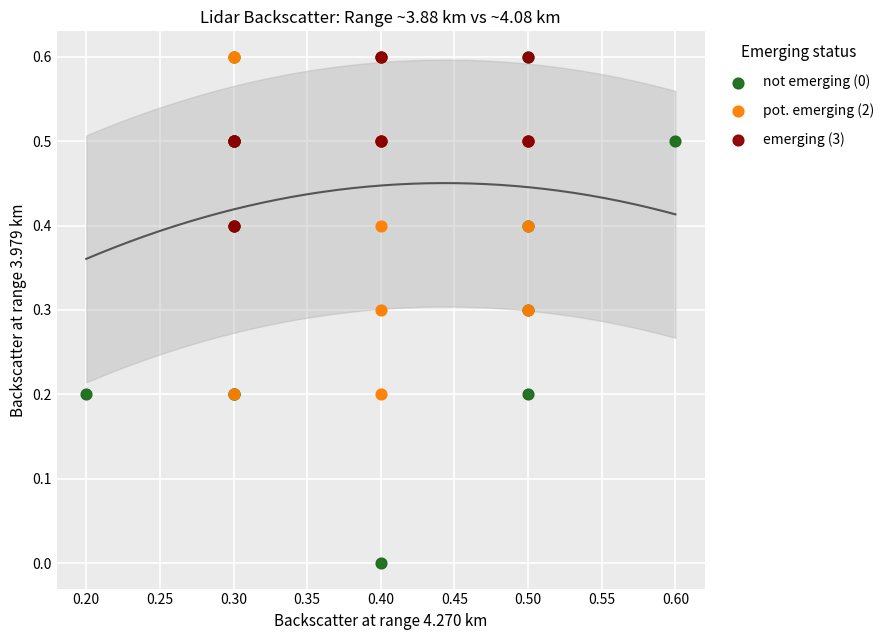

Which series reaches the minimum Y coordinate?

not emerging (0)